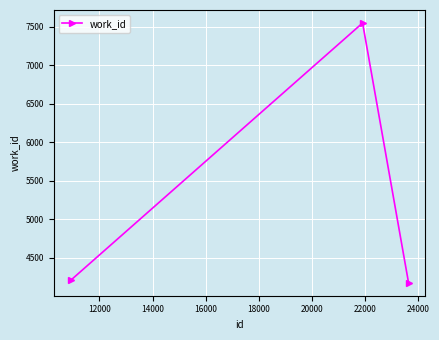

Reading left to right, transcribe all the data shown in this chart.

4207	7551	4177